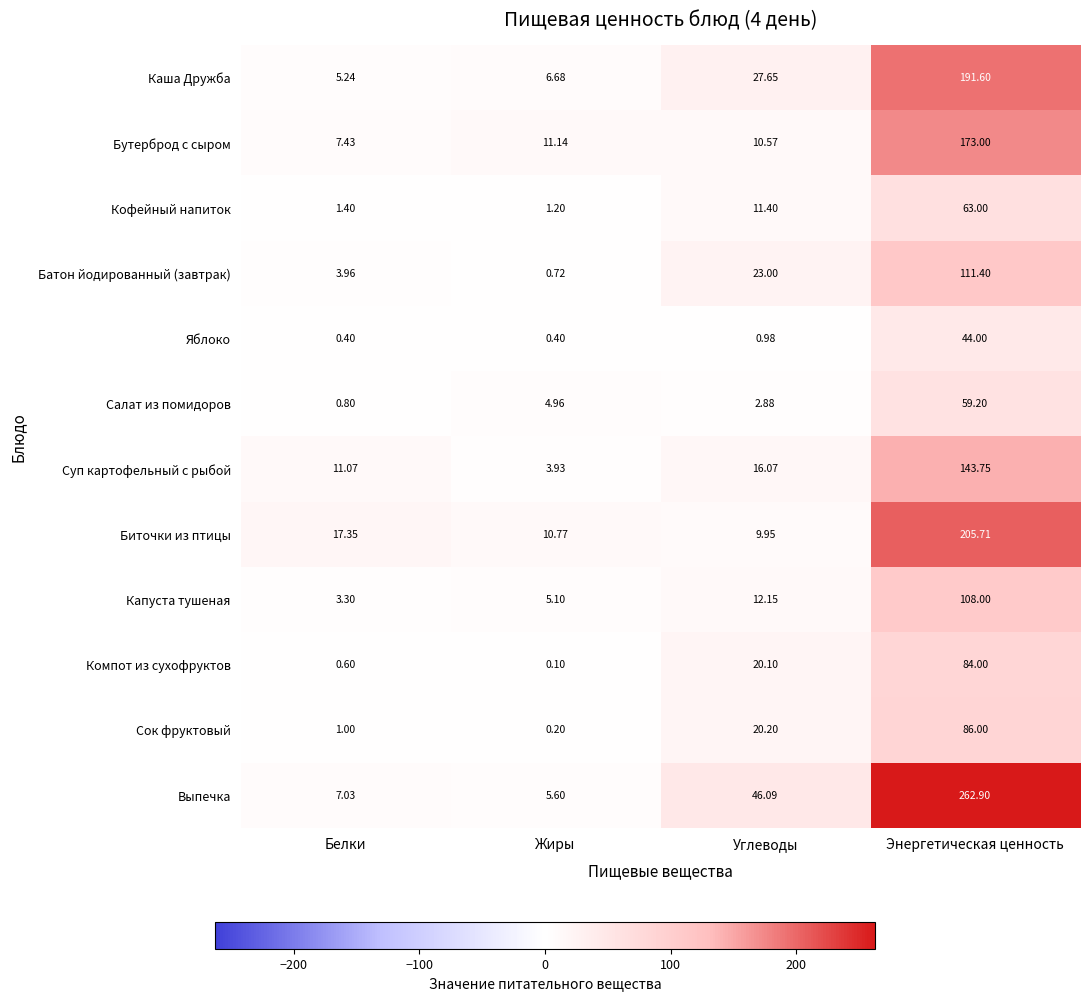

Rank the categories by Сок фруктовый value from lowest to highest.

Жиры, Белки, Углеводы, Энергетическая ценность